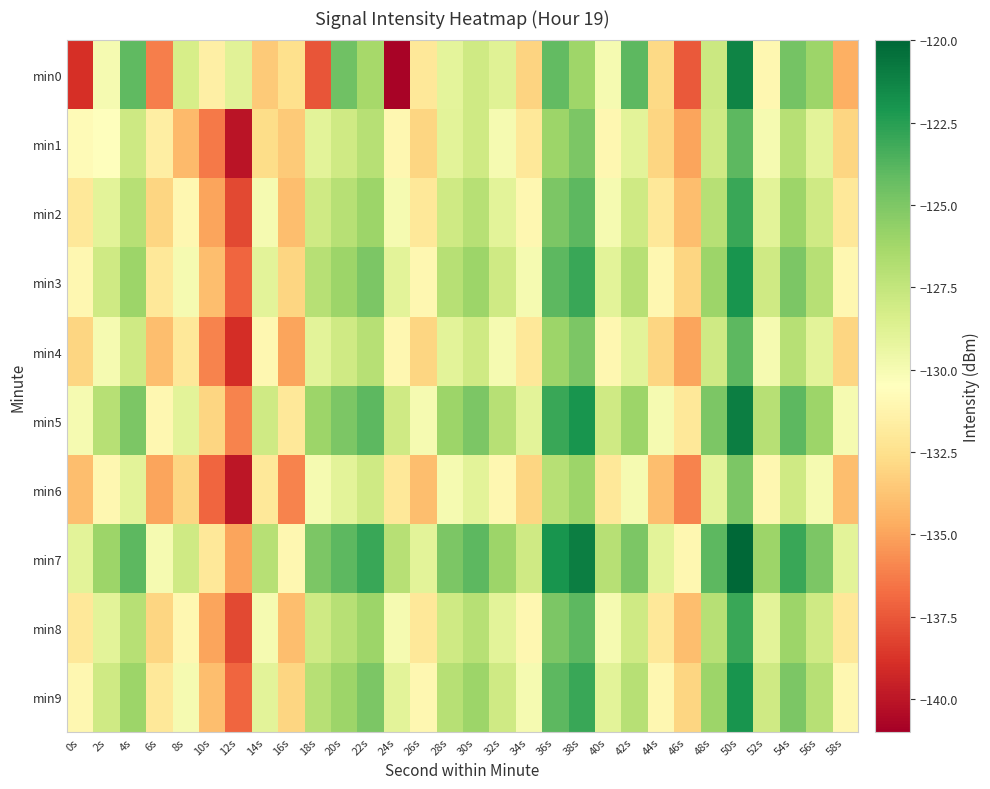

Reading right to left, list all the values displayed in this chart.

min0: 58s=-134.5	56s=-126.0	54s=-124.7	52s=-131.1	50s=-121.2	48s=-127.8	46s=-137.4	44s=-132.8	42s=-124.0	40s=-130.0	38s=-126.1	36s=-124.2	34s=-133.1	32s=-128.8	30s=-128.0	28s=-129.1	26s=-132.0	24s=-140.8	22s=-126.3	20s=-124.6	18s=-137.6	16s=-132.5	14s=-133.5	12s=-128.9	10s=-131.5	8s=-128.3	6s=-136.2	4s=-124.1	2s=-130.0	0s=-138.9
min1: 58s=-133.0	56s=-129.0	54s=-127.0	52s=-130.0	50s=-124.0	48s=-128.0	46s=-135.0	44s=-133.0	42s=-129.0	40s=-131.0	38s=-125.0	36s=-126.0	34s=-132.0	32s=-130.0	30s=-128.0	28s=-129.0	26s=-133.0	24s=-131.0	22s=-127.0	20s=-128.0	18s=-129.0	16s=-133.5	14s=-132.6	12s=-140.1	10s=-136.3	8s=-134.1	6s=-131.6	4s=-127.9	2s=-130.5	0s=-130.8
min2: 58s=-132.0	56s=-128.0	54s=-126.0	52s=-129.0	50s=-123.0	48s=-127.0	46s=-134.0	44s=-132.0	42s=-128.0	40s=-130.0	38s=-124.0	36s=-125.0	34s=-131.0	32s=-129.0	30s=-127.0	28s=-128.0	26s=-132.0	24s=-130.0	22s=-126.0	20s=-127.0	18s=-128.0	16s=-134.0	14s=-130.0	12s=-138.0	10s=-135.0	8s=-131.0	6s=-133.0	4s=-127.0	2s=-129.0	0s=-132.0
min3: 58s=-131.0	56s=-127.0	54s=-125.0	52s=-128.0	50s=-122.0	48s=-126.0	46s=-133.0	44s=-131.0	42s=-127.0	40s=-129.0	38s=-123.0	36s=-124.0	34s=-130.0	32s=-128.0	30s=-126.0	28s=-127.0	26s=-131.0	24s=-129.0	22s=-125.0	20s=-126.0	18s=-127.0	16s=-133.0	14s=-129.0	12s=-137.0	10s=-134.0	8s=-130.0	6s=-132.0	4s=-126.0	2s=-128.0	0s=-131.0
min4: 58s=-133.0	56s=-129.0	54s=-127.0	52s=-130.0	50s=-124.0	48s=-128.0	46s=-135.0	44s=-133.0	42s=-129.0	40s=-131.0	38s=-125.0	36s=-126.0	34s=-132.0	32s=-130.0	30s=-128.0	28s=-129.0	26s=-133.0	24s=-131.0	22s=-127.0	20s=-128.0	18s=-129.0	16s=-135.0	14s=-131.0	12s=-139.0	10s=-136.0	8s=-132.0	6s=-134.0	4s=-128.0	2s=-130.0	0s=-133.0
min5: 58s=-130.0	56s=-126.0	54s=-124.0	52s=-127.0	50s=-121.0	48s=-125.0	46s=-132.0	44s=-130.0	42s=-126.0	40s=-128.0	38s=-122.0	36s=-123.0	34s=-129.0	32s=-127.0	30s=-125.0	28s=-126.0	26s=-130.0	24s=-128.0	22s=-124.0	20s=-125.0	18s=-126.0	16s=-132.0	14s=-128.0	12s=-136.0	10s=-133.0	8s=-129.0	6s=-131.0	4s=-125.0	2s=-127.0	0s=-130.0
min6: 58s=-134.0	56s=-130.0	54s=-128.0	52s=-131.0	50s=-125.0	48s=-129.0	46s=-136.0	44s=-134.0	42s=-130.0	40s=-132.0	38s=-126.0	36s=-127.0	34s=-133.0	32s=-131.0	30s=-129.0	28s=-130.0	26s=-134.0	24s=-132.0	22s=-128.0	20s=-129.0	18s=-130.0	16s=-136.0	14s=-132.0	12s=-140.0	10s=-137.0	8s=-133.0	6s=-135.0	4s=-129.0	2s=-131.0	0s=-134.0
min7: 58s=-129.0	56s=-125.0	54s=-123.0	52s=-126.0	50s=-120.0	48s=-124.0	46s=-131.0	44s=-129.0	42s=-125.0	40s=-127.0	38s=-121.0	36s=-122.0	34s=-128.0	32s=-126.0	30s=-124.0	28s=-125.0	26s=-129.0	24s=-127.0	22s=-123.0	20s=-124.0	18s=-125.0	16s=-131.0	14s=-127.0	12s=-135.0	10s=-132.0	8s=-128.0	6s=-130.0	4s=-124.0	2s=-126.0	0s=-129.0
min8: 58s=-132.0	56s=-128.0	54s=-126.0	52s=-129.0	50s=-123.0	48s=-127.0	46s=-134.0	44s=-132.0	42s=-128.0	40s=-130.0	38s=-124.0	36s=-125.0	34s=-131.0	32s=-129.0	30s=-127.0	28s=-128.0	26s=-132.0	24s=-130.0	22s=-126.0	20s=-127.0	18s=-128.0	16s=-134.0	14s=-130.0	12s=-138.0	10s=-135.0	8s=-131.0	6s=-133.0	4s=-127.0	2s=-129.0	0s=-132.0
min9: 58s=-131.0	56s=-127.0	54s=-125.0	52s=-128.0	50s=-122.0	48s=-126.0	46s=-133.0	44s=-131.0	42s=-127.0	40s=-129.0	38s=-123.0	36s=-124.0	34s=-130.0	32s=-128.0	30s=-126.0	28s=-127.0	26s=-131.0	24s=-129.0	22s=-125.0	20s=-126.0	18s=-127.0	16s=-133.0	14s=-129.0	12s=-137.0	10s=-134.0	8s=-130.0	6s=-132.0	4s=-126.0	2s=-128.0	0s=-131.0